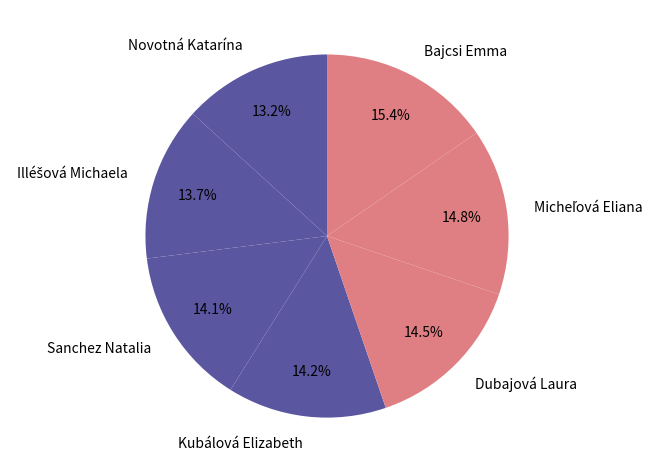

To the nearest percent, what percentage of the pie is Sanchez Natalia?

14%